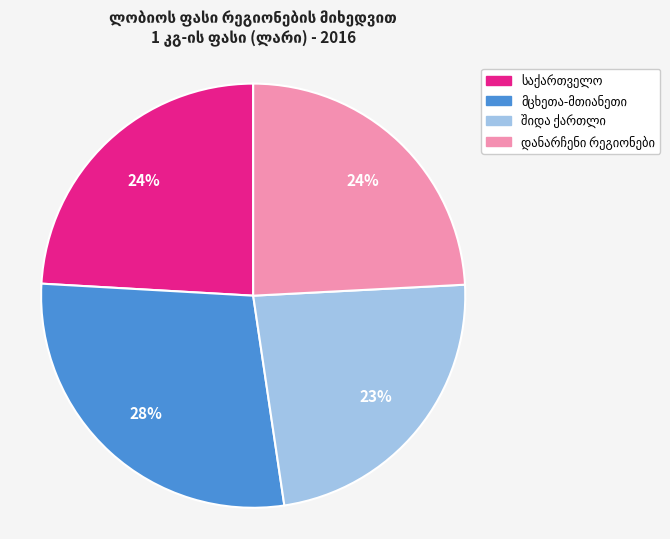

Does any single category account for the majority?

No